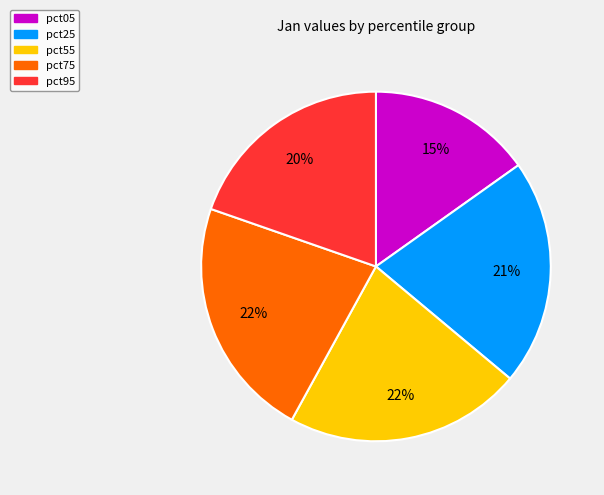

Is pct55 the majority of the pie?

No